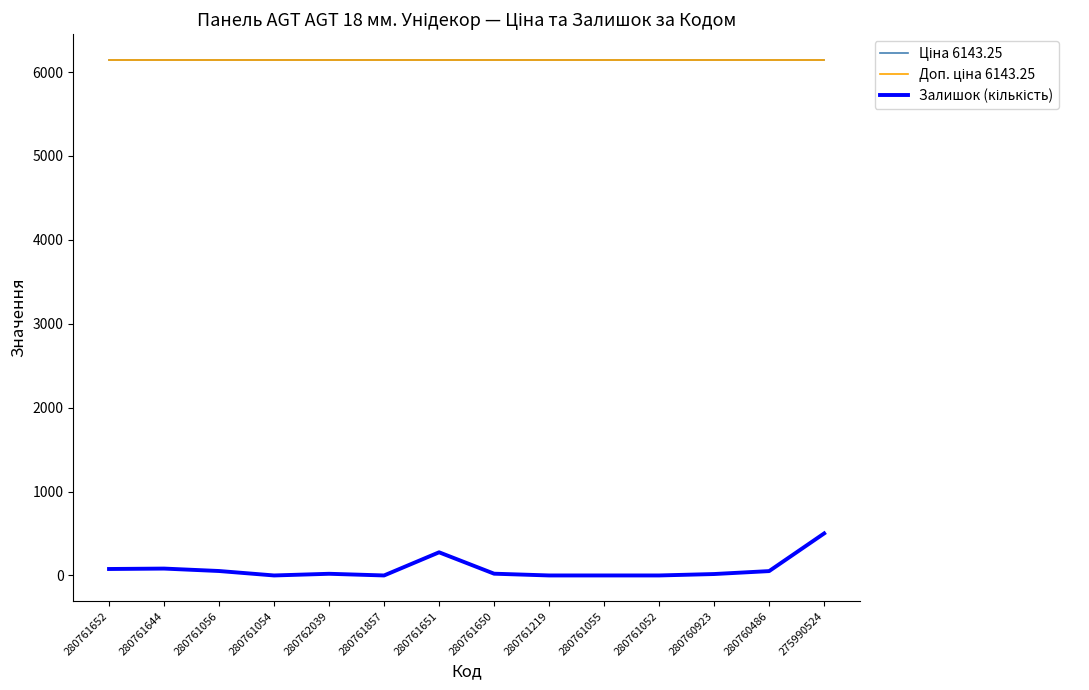

True or false: Ціна 6143.25 and Доп. ціна 6143.25 cross at least once.

False